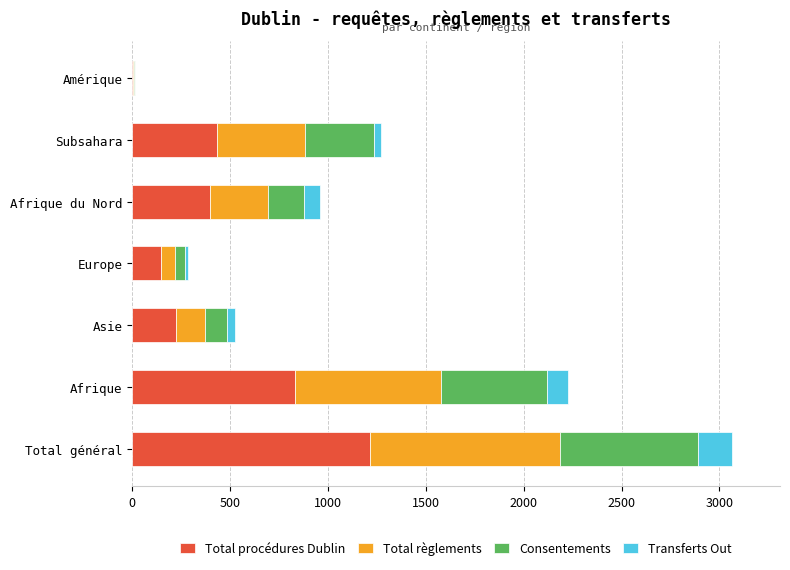

At which category is the sum across all series the highest?

Total général